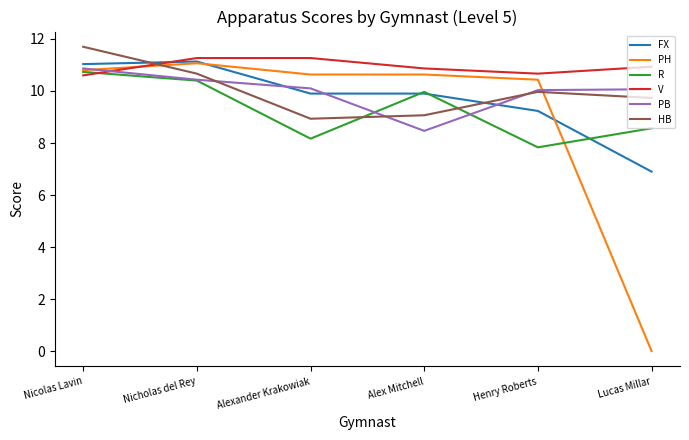

What is the average value of the V series?

10.9